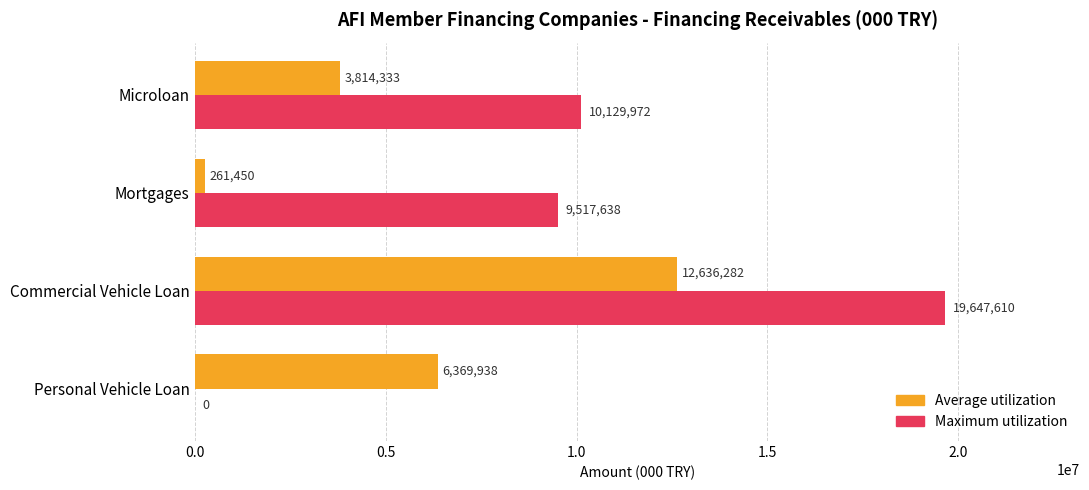

Where is Maximum utilization nearest to the value 9823805?

Mortgages